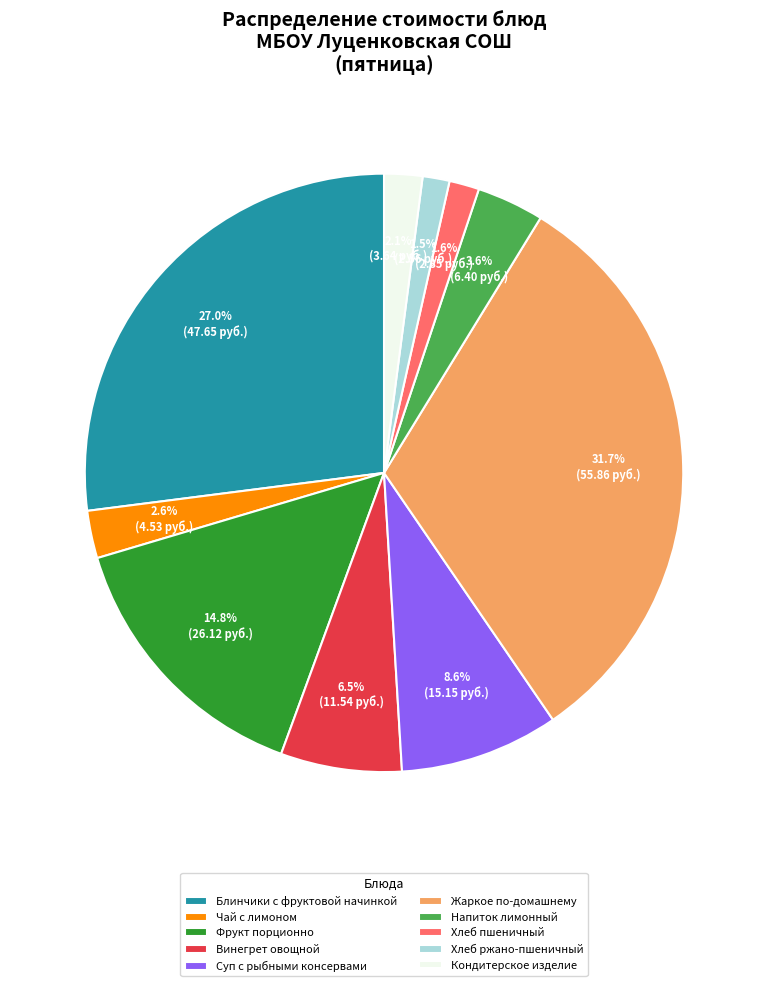

To the nearest percent, what portion does Фрукт порционно represent?

15%